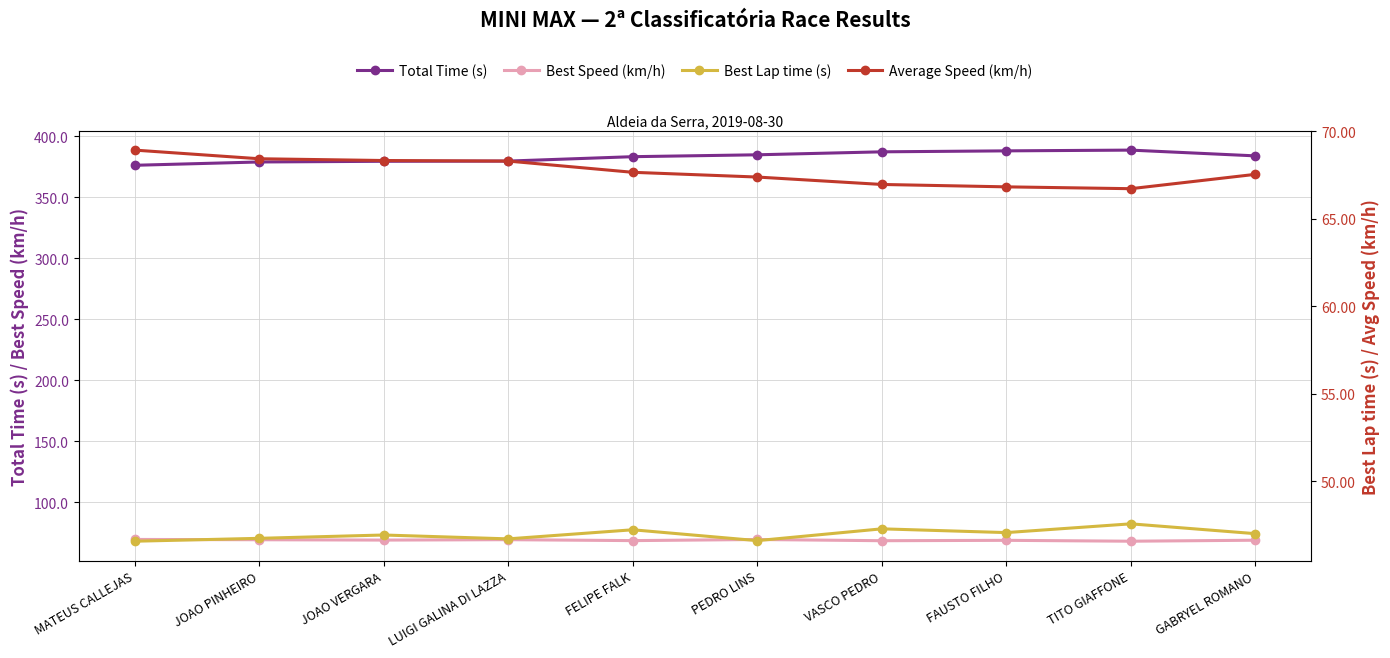

At which label is Average Speed (km/h) closest to 67?

VASCO PEDRO